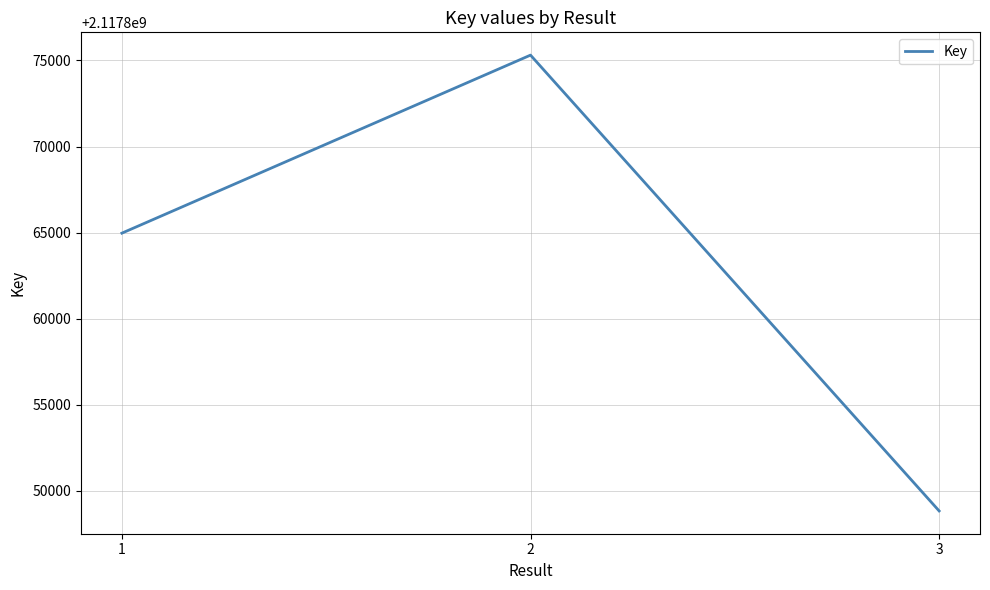

Rank the categories by value from lowest to highest.

3, 1, 2